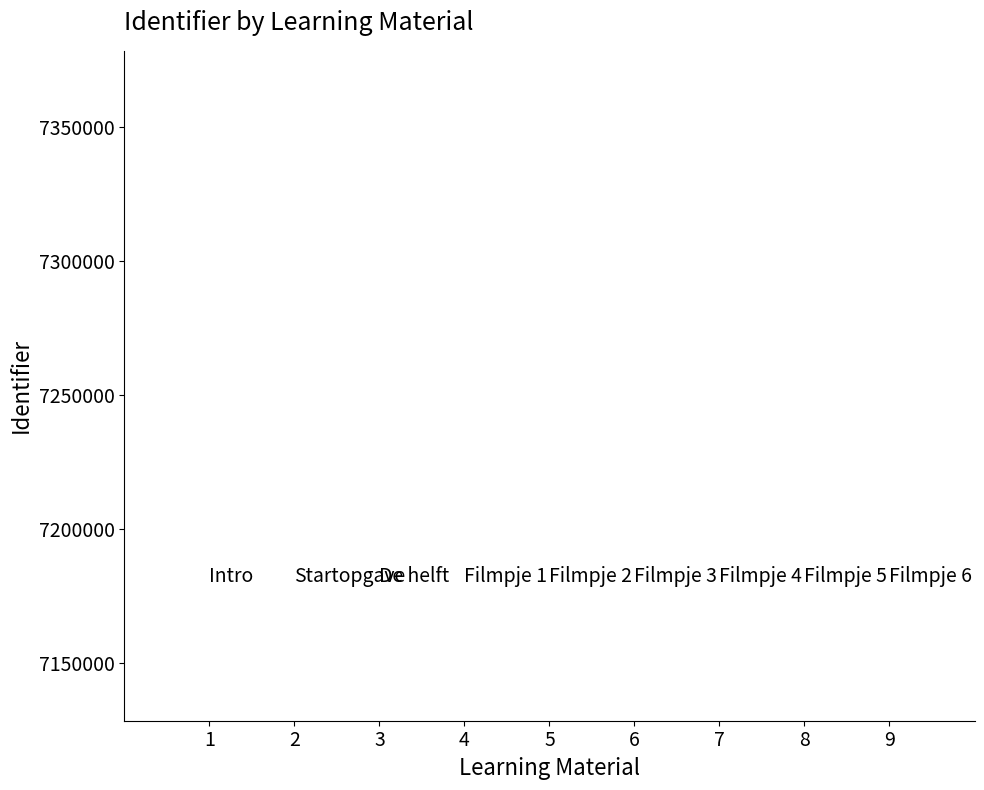

What value does the data have at 2, to the nearest 10?

7178480